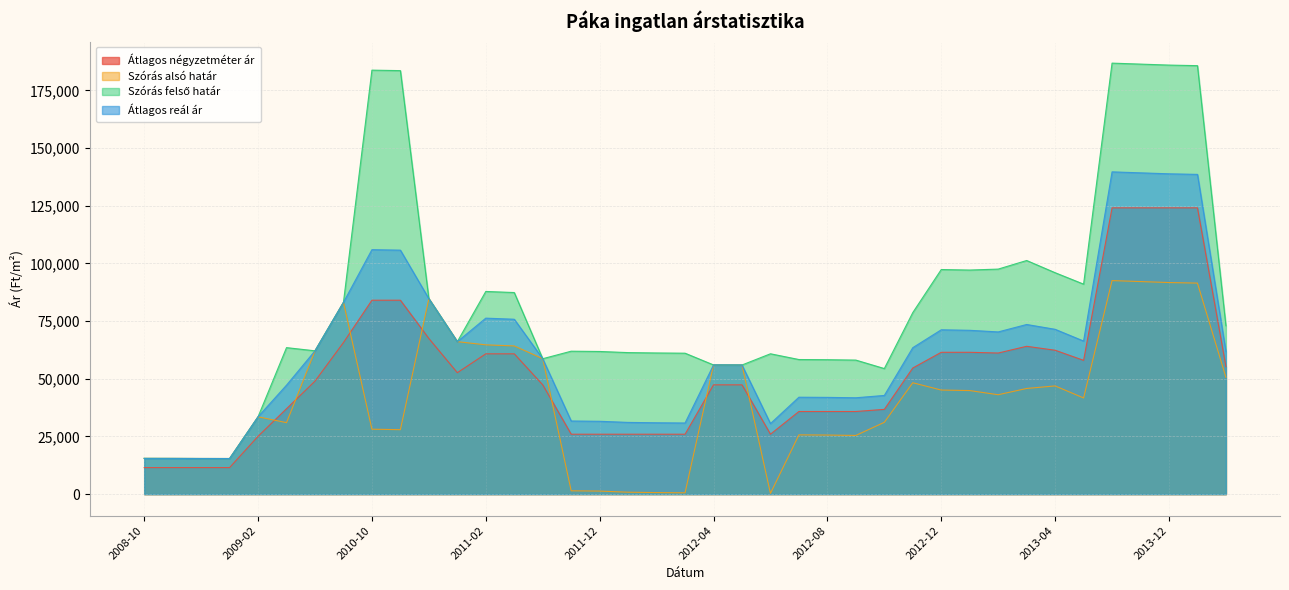

Which has a higher value, 2010-12 or 2013-11?

2013-11